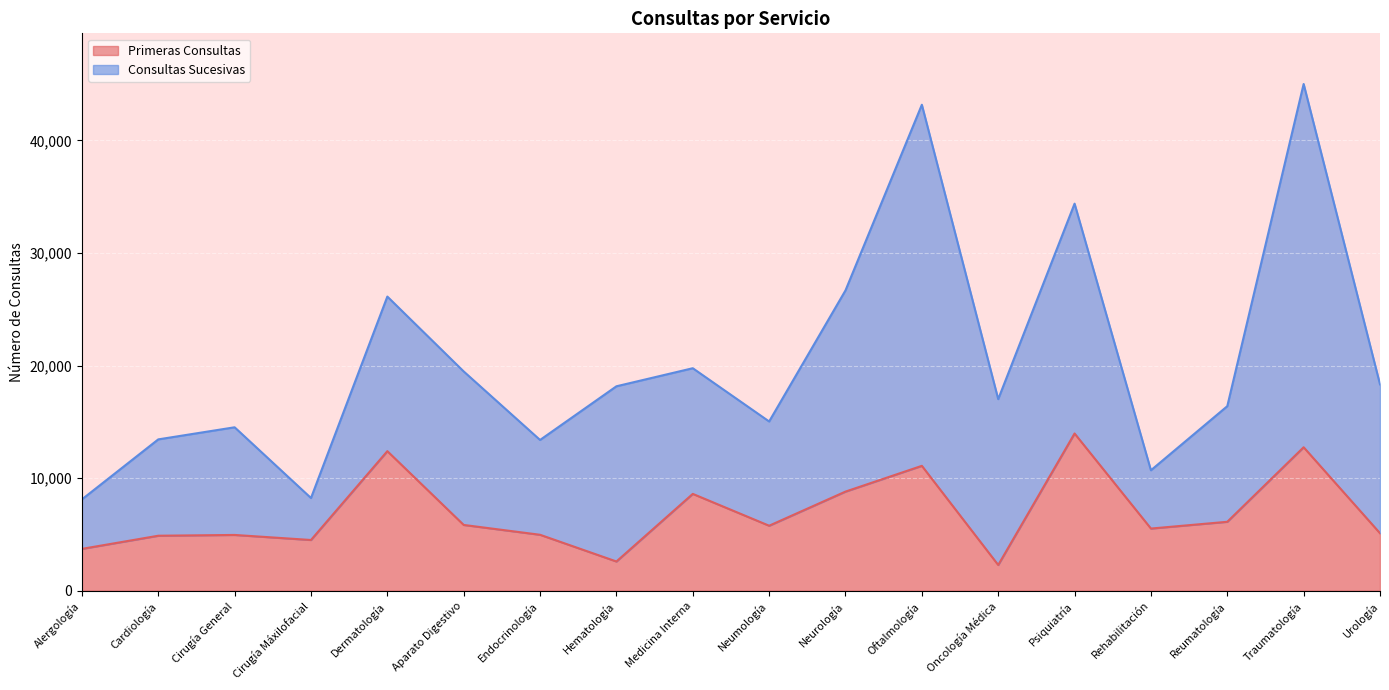

How many interior local valleys (lower than both neighbors) does the data have?

5